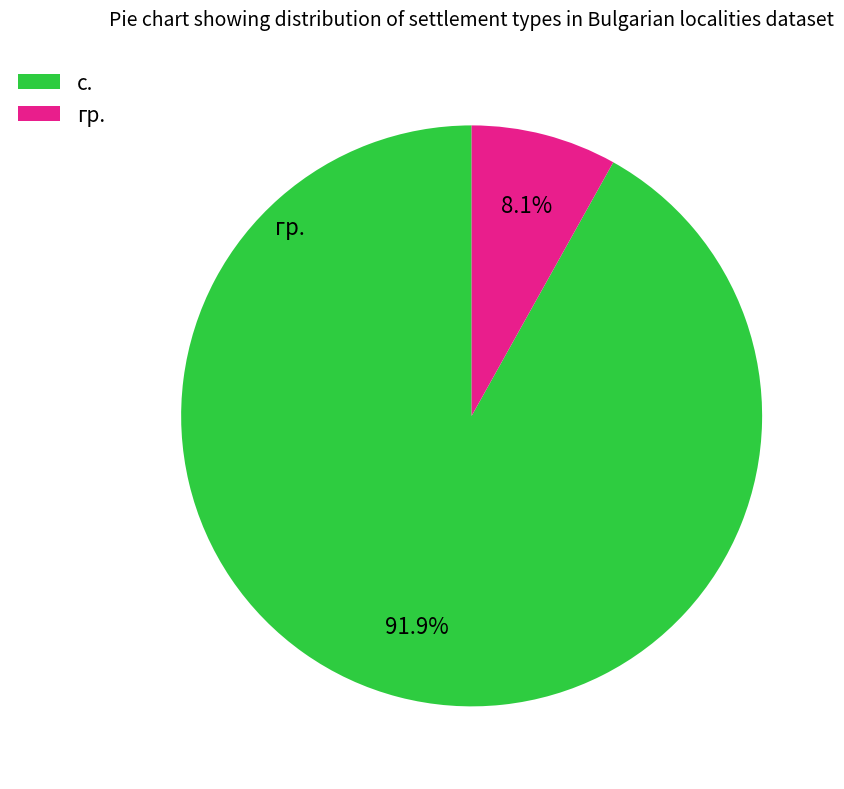

Which slice is the largest?

с.